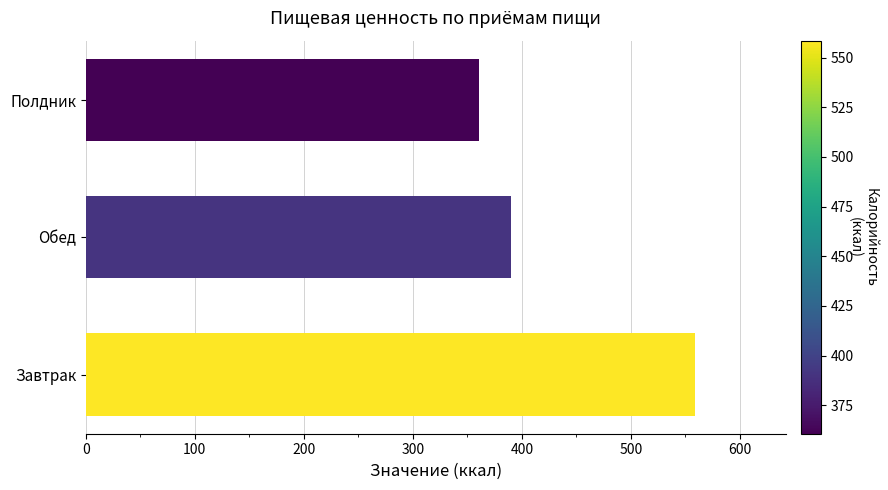

The chart shows a value of 233.7 at Завтрак. True or false?

False